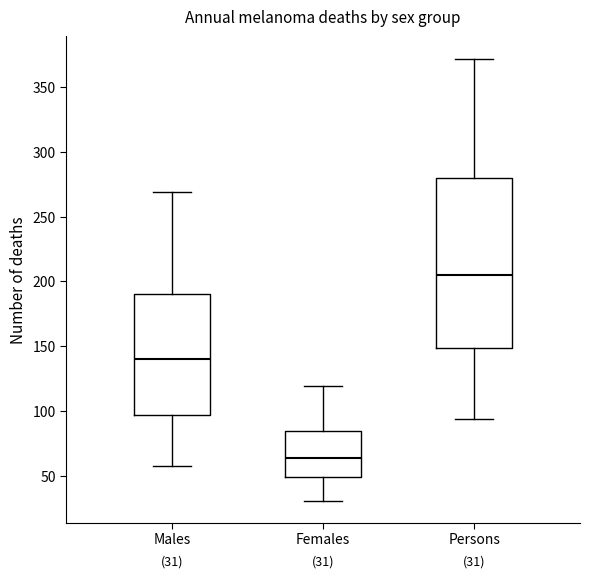

Which box has the lowest median line?

Females